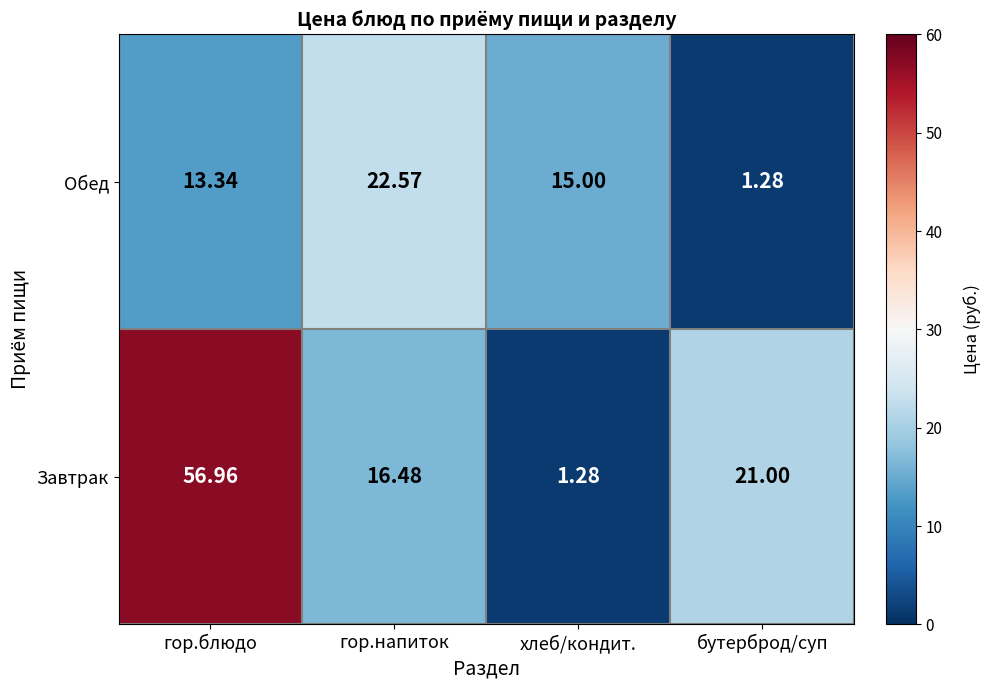

At how many categories does at least one series exceed 50?

1